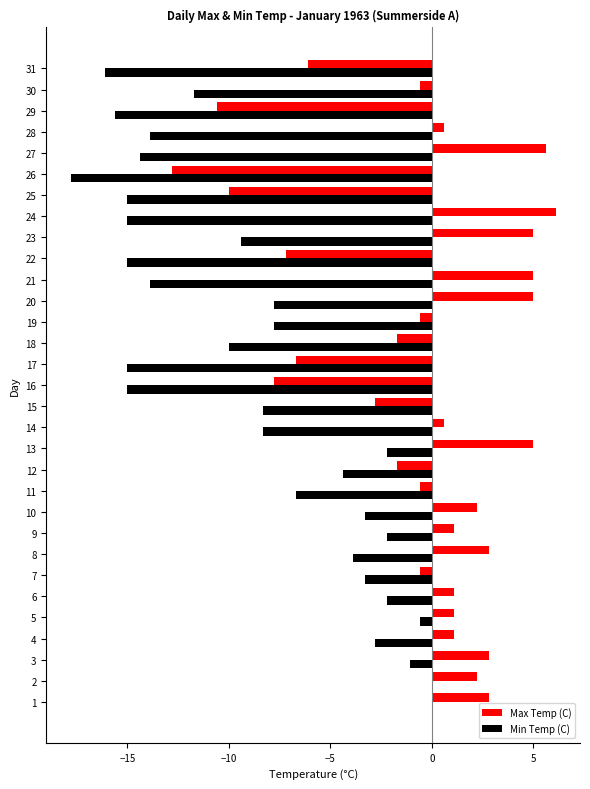

Which series has the largest total across all categories?

Max Temp (C)